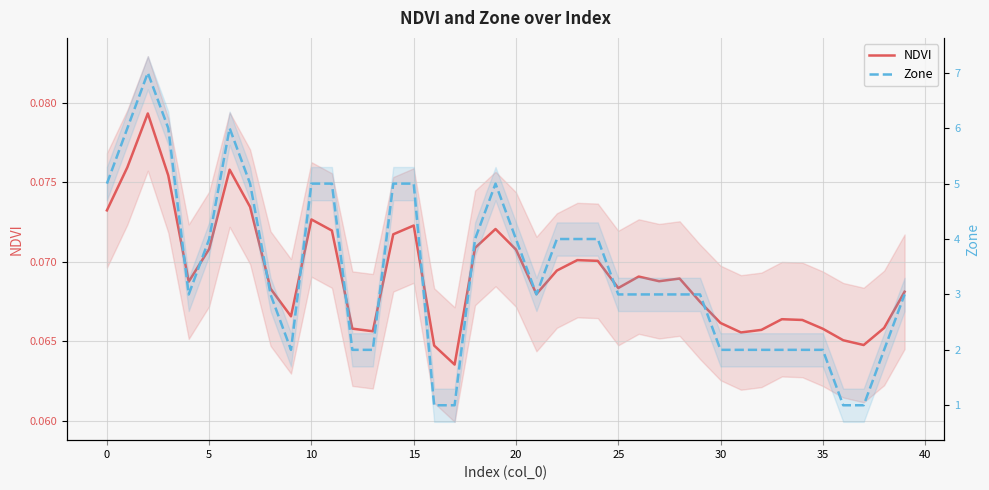

The value of Zone at 26 is 4.8. True or false?

False